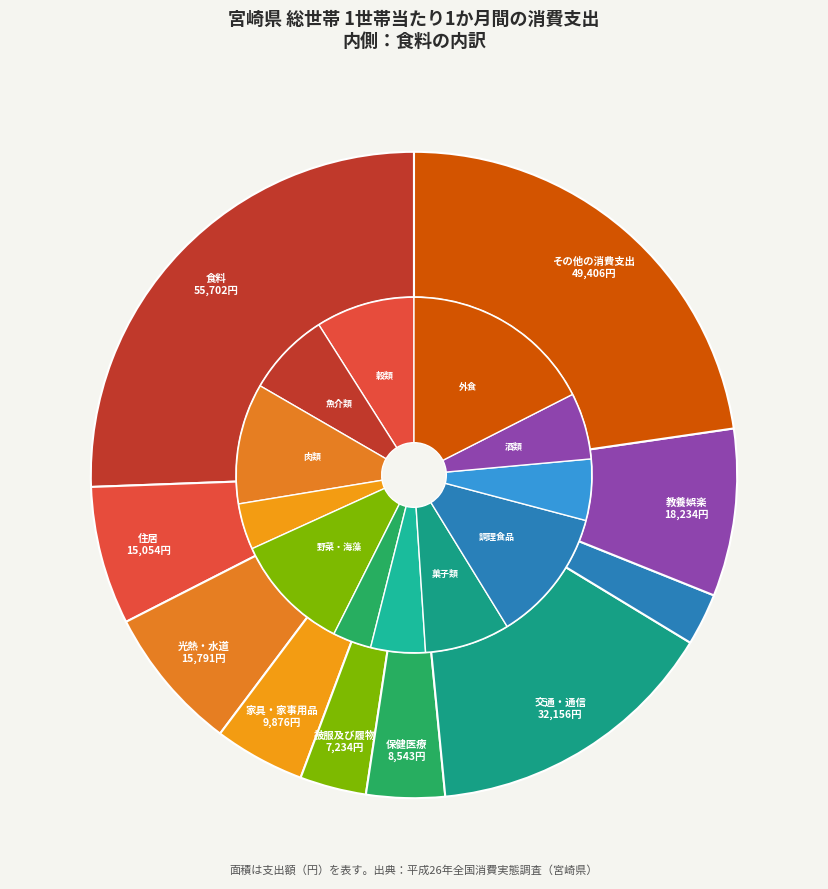

Does any single category account for the majority?

No